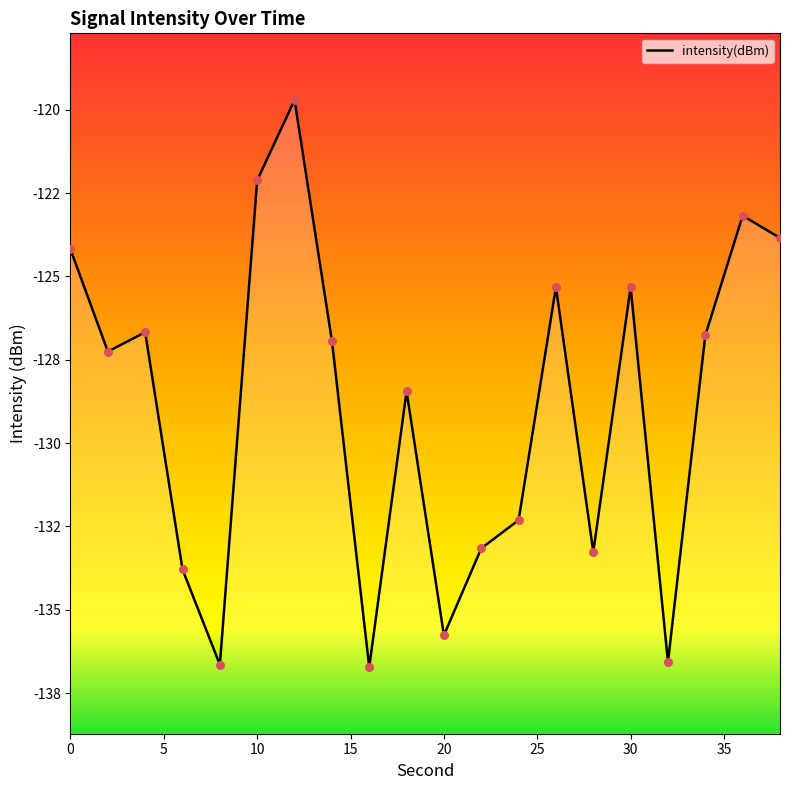

What is the change in value from 4 to 28?

-6.6